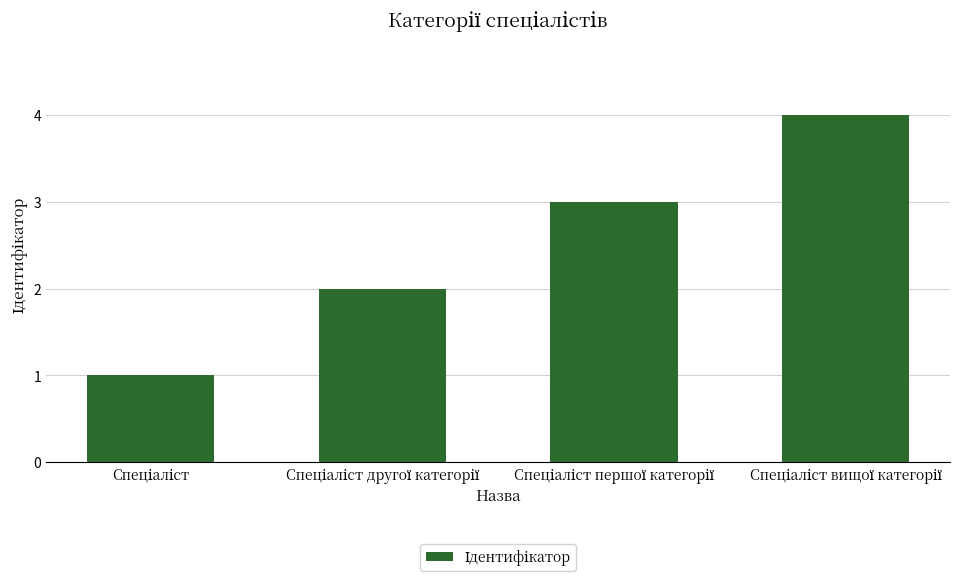

What is the sum of all values?

10